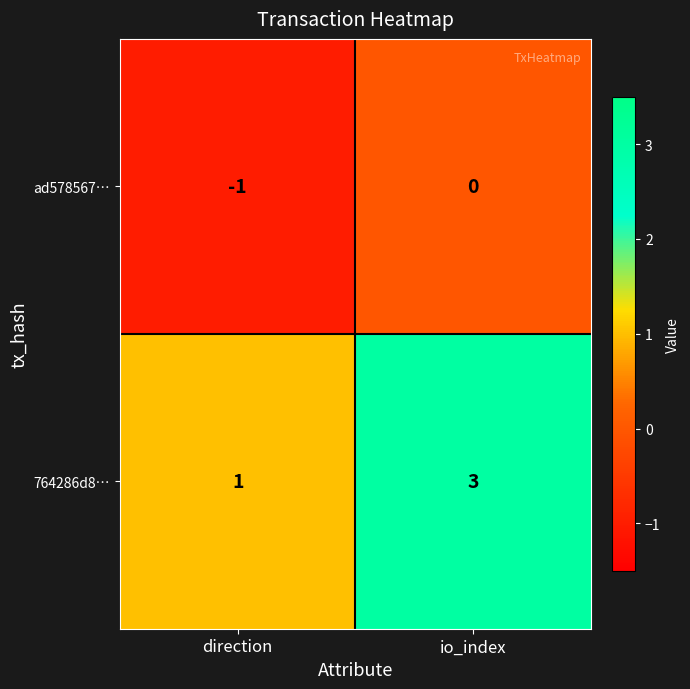

At which category is the sum across all series the highest?

io_index